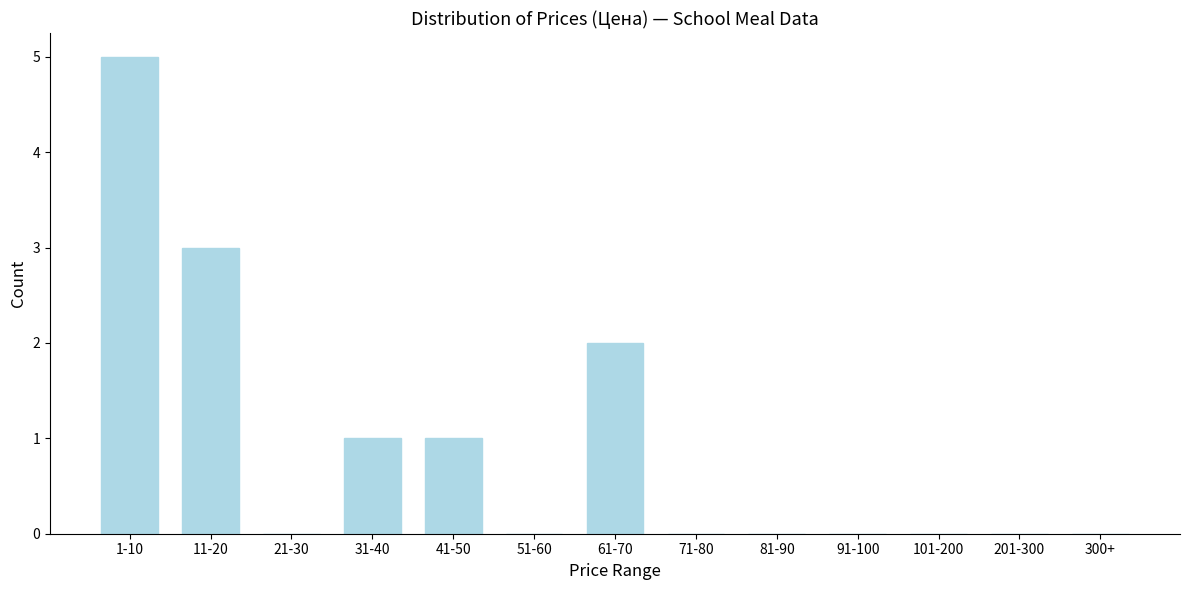

Reading left to right, what are all the values shown in this chart?

1-10=5	11-20=3	21-30=0	31-40=1	41-50=1	51-60=0	61-70=2	71-80=0	81-90=0	91-100=0	101-200=0	201-300=0	300+=0